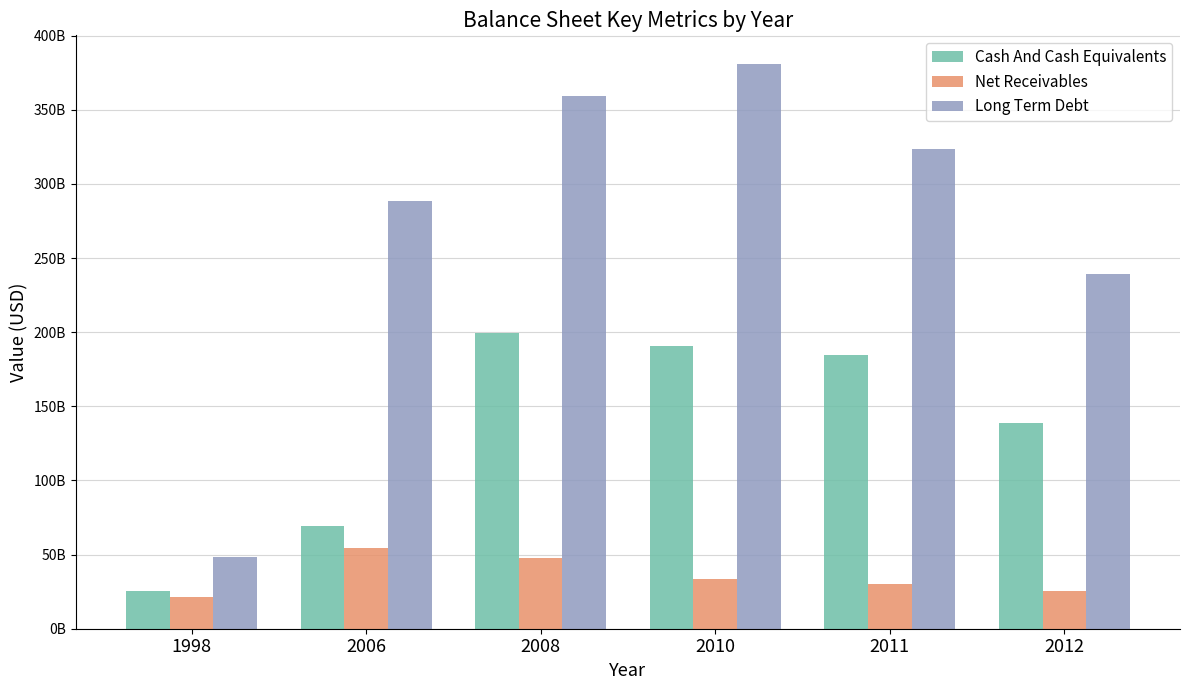

Which series changed the most between 1998 and 2011?

Long Term Debt